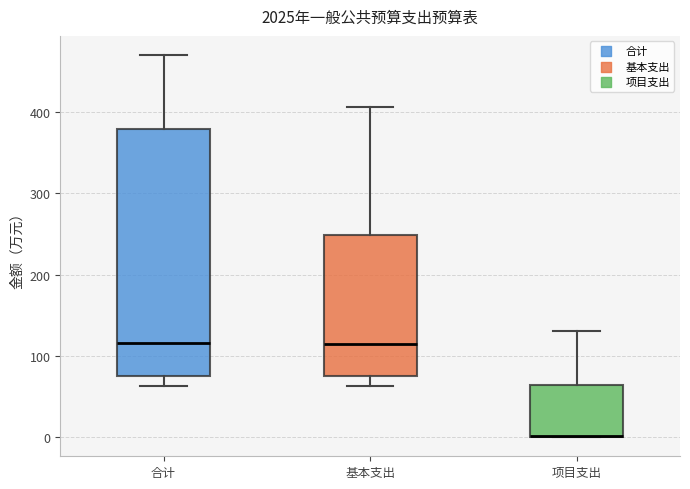

Where is the upper edge of the box for 基本支出 on the y-axis? The values are not printed on the chart, so give them approximately, as read against the axis.

250